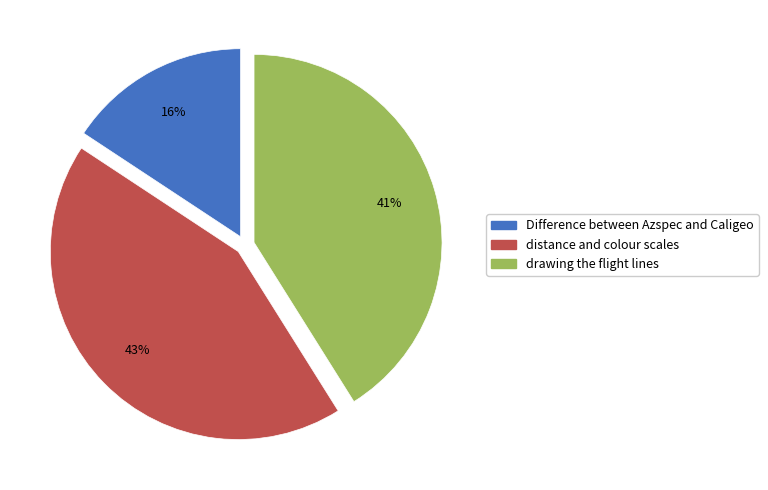

Rank the categories by value from lowest to highest.

Difference between Azspec and Caligeo, drawing the flight lines, distance and colour scales